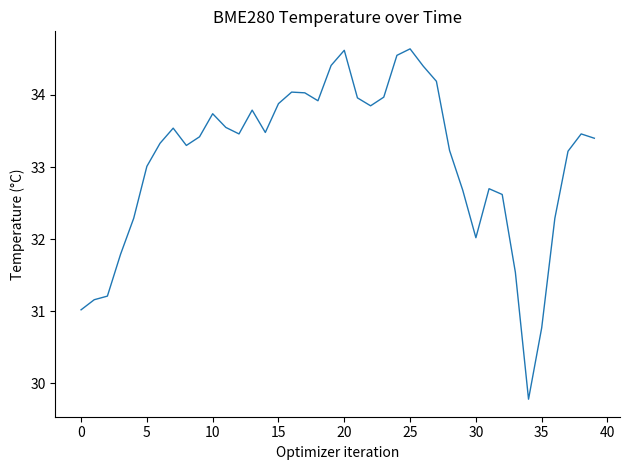

What is the greatest value displayed?

34.6